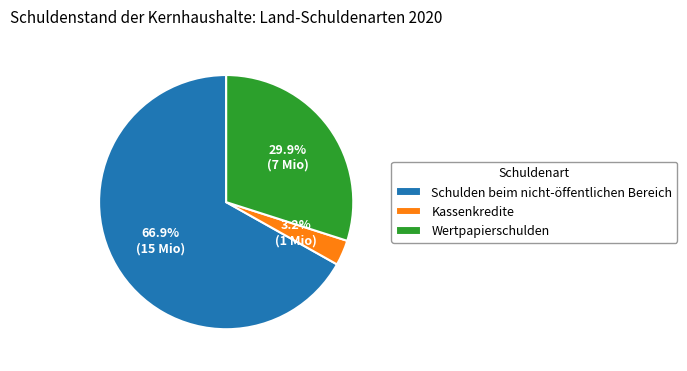

How much of the chart is everything except Kassenkredite?

96.8%